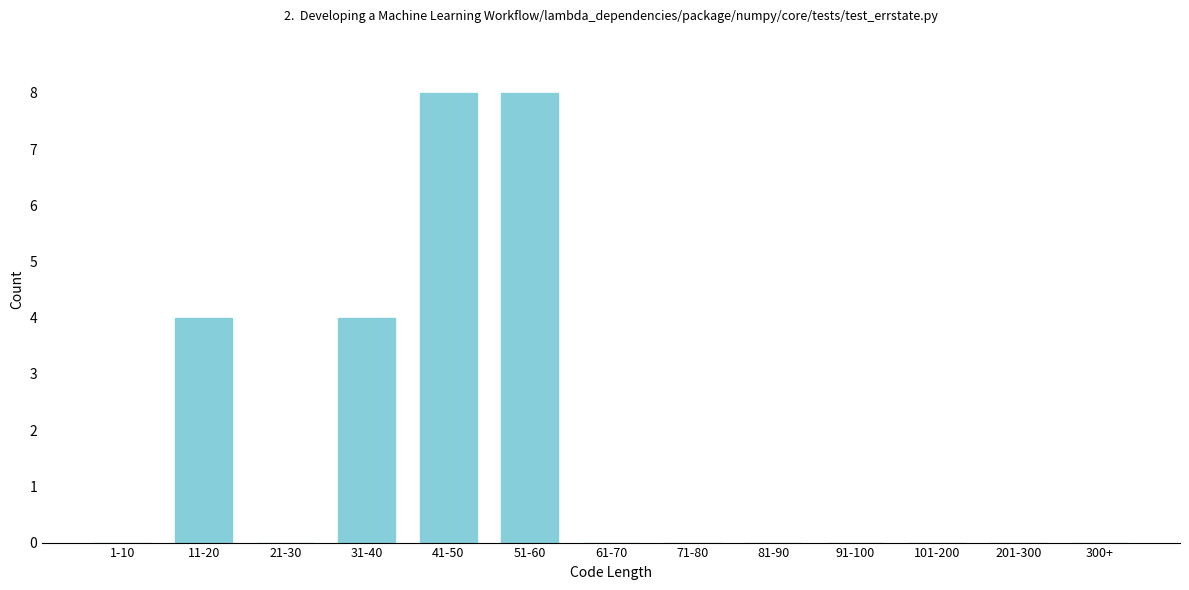

Reading left to right, list all the values displayed in this chart.

1-10=0	11-20=4	21-30=0	31-40=4	41-50=8	51-60=8	61-70=0	71-80=0	81-90=0	91-100=0	101-200=0	201-300=0	300+=0